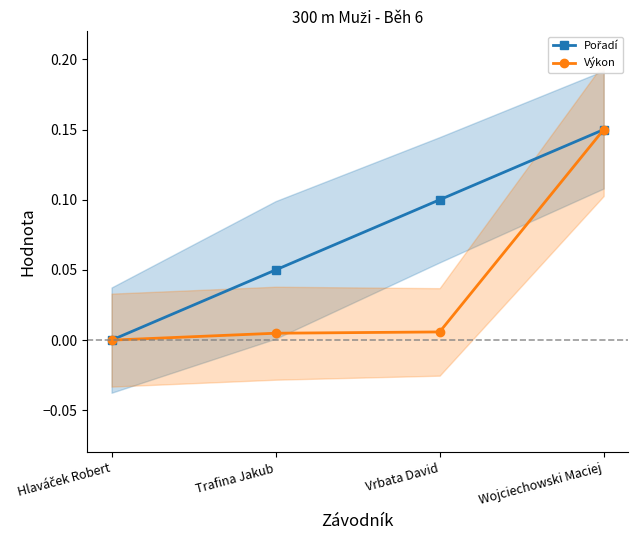

Reading right to left, list all the values displayed in this chart.

Pořadí: Wojciechowski Maciej=0.1	Vrbata David=0.1	Trafina Jakub=0.0	Hlaváček Robert=0.0
Výkon: Wojciechowski Maciej=0.1	Vrbata David=0.0	Trafina Jakub=0.0	Hlaváček Robert=0.0